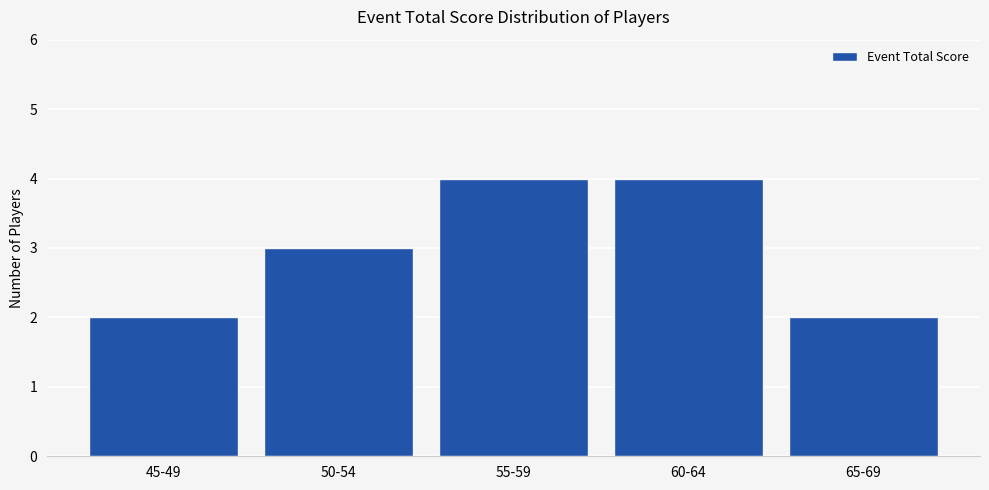

True or false: the data shows 2 at 65-69.

True